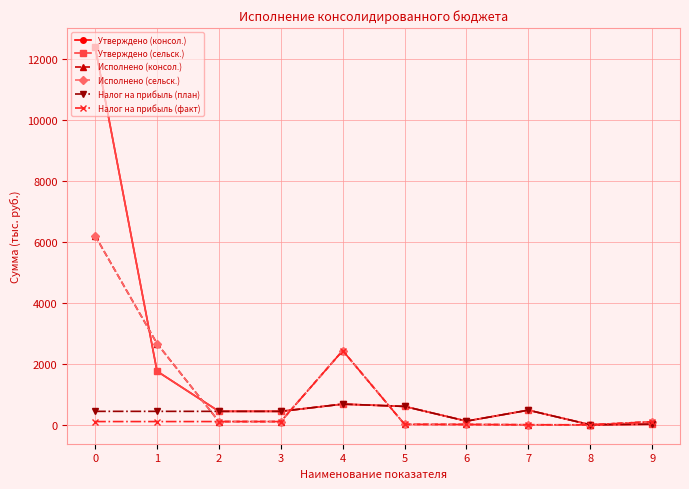

Which series has the largest total across all categories?

Утверждено (консол.)